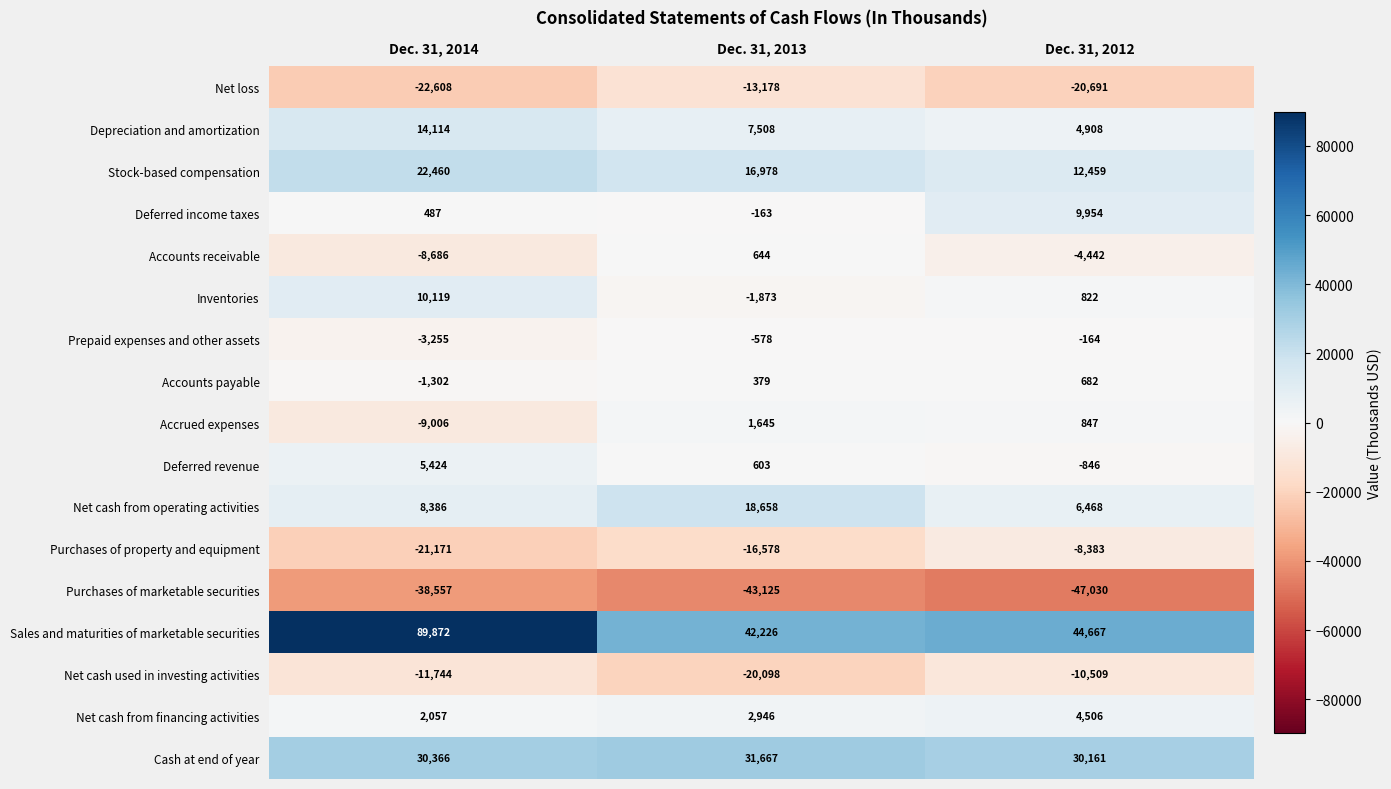

What is the highest value of the Deferred revenue series?

5424